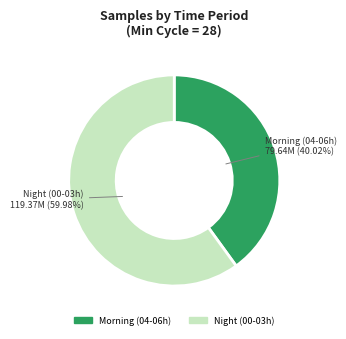

How many slices are in this pie chart?

2